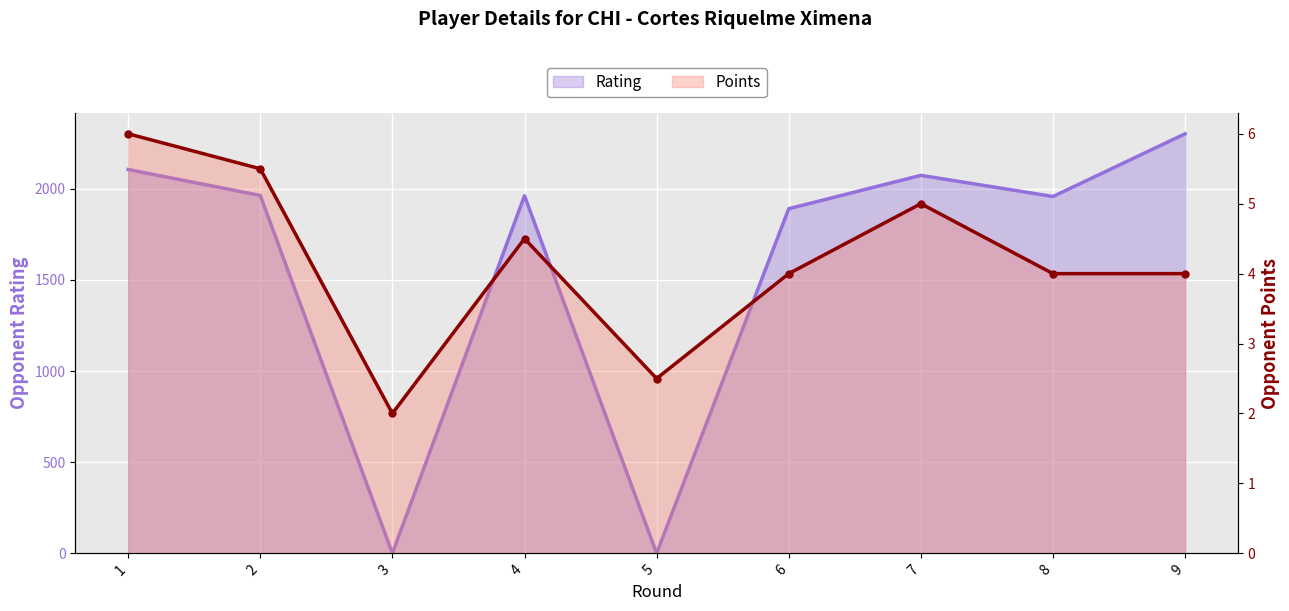

How many series are shown in this chart?

2